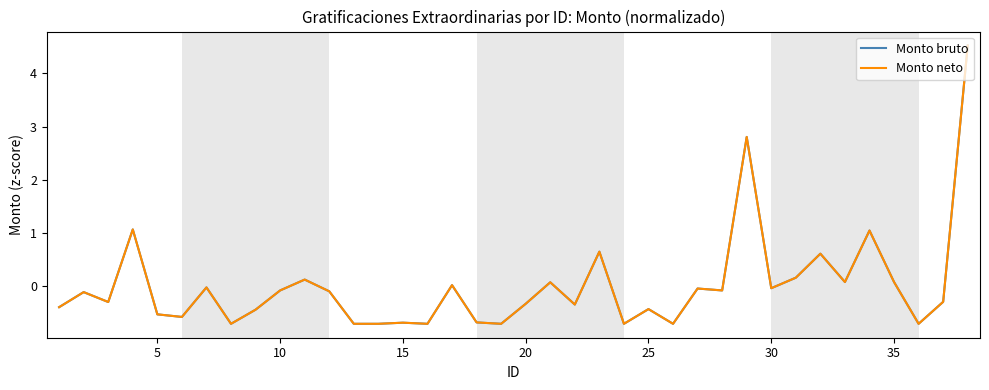

Does the chart have visible grid lines?

No